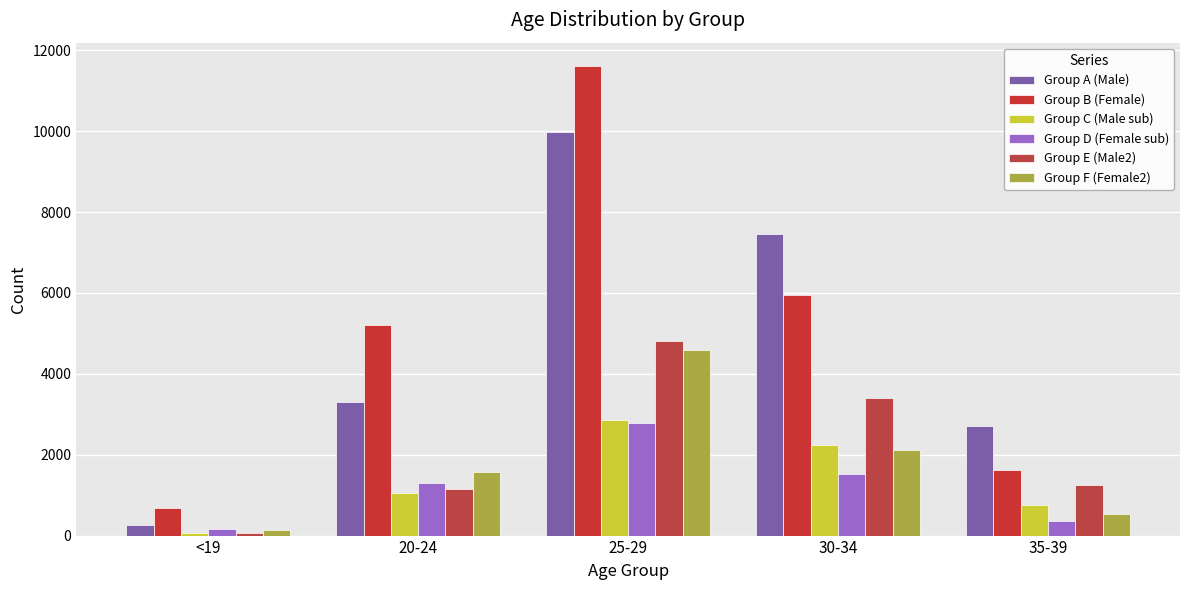

Are the bars grouped side by side (vs. stacked)?

Yes